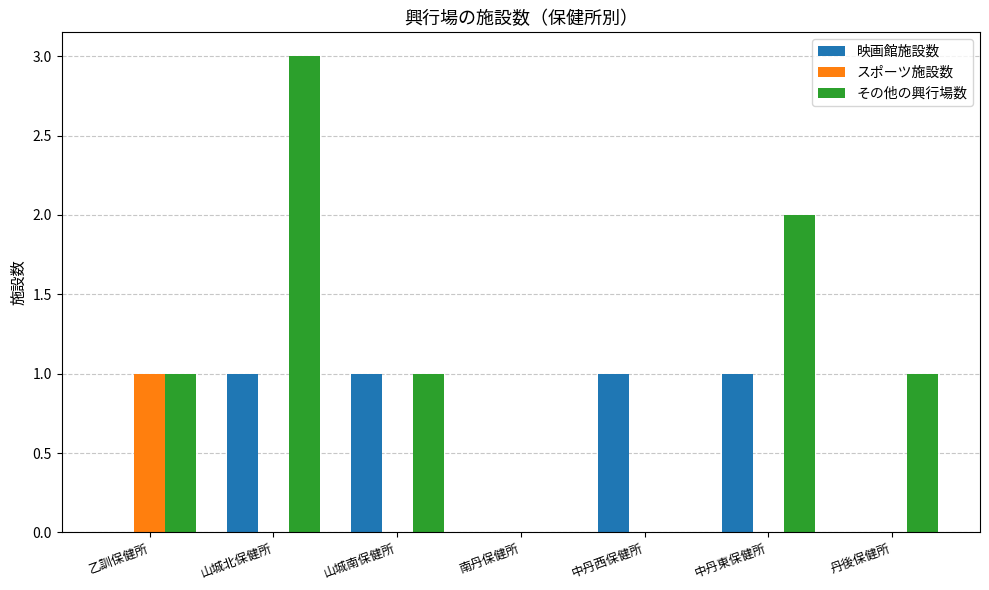

The value of スポーツ施設数 at 中丹東保健所 is 0. True or false?

True